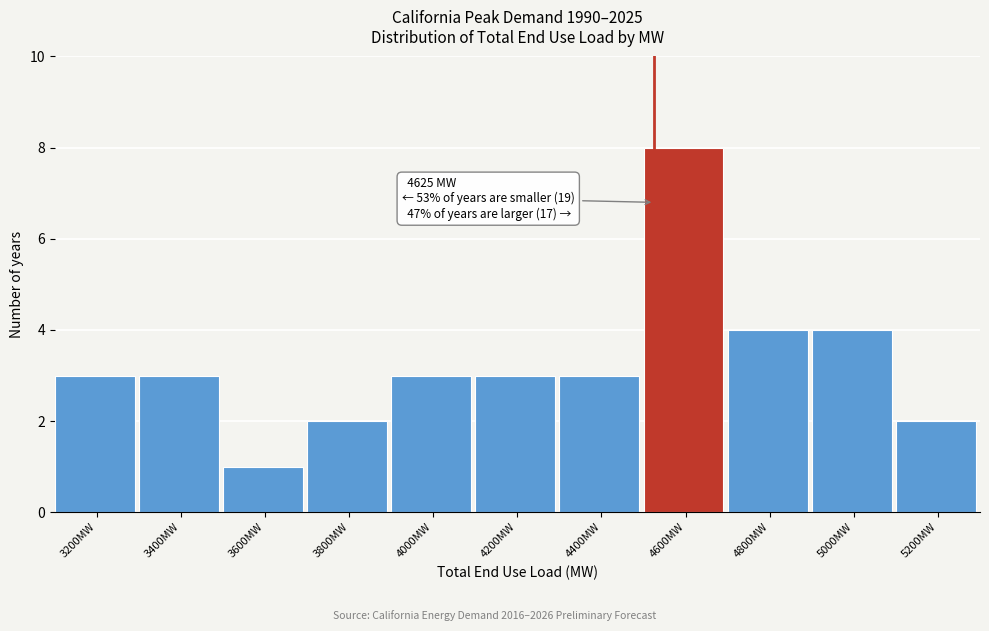

Reading left to right, list all the values displayed in this chart.

3	3	1	2	3	3	3	8	4	4	2